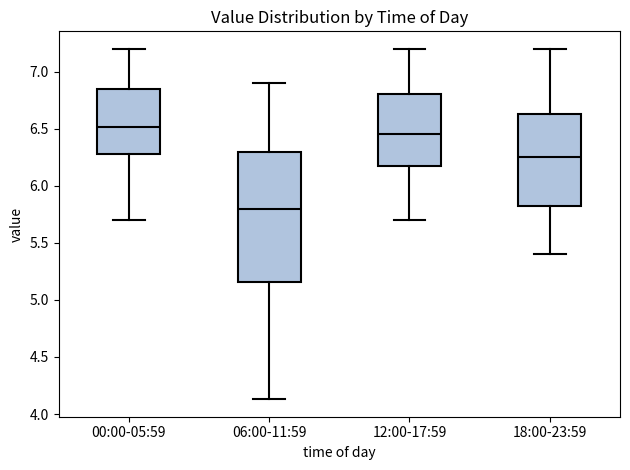

Which box's median line is the highest?

00:00-05:59